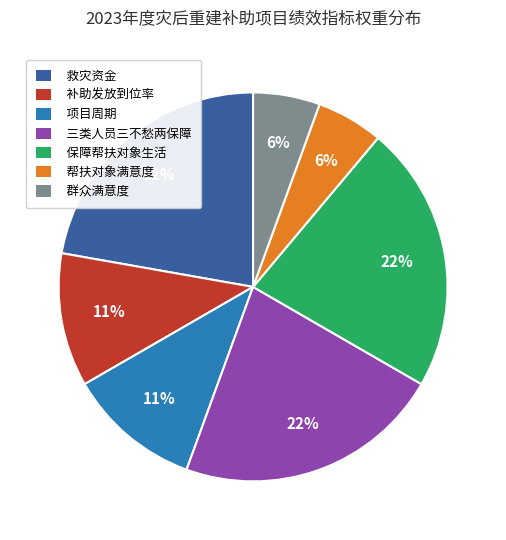

To the nearest percent, what is the combined percentage of 群众满意度 and 救灾资金?

28%